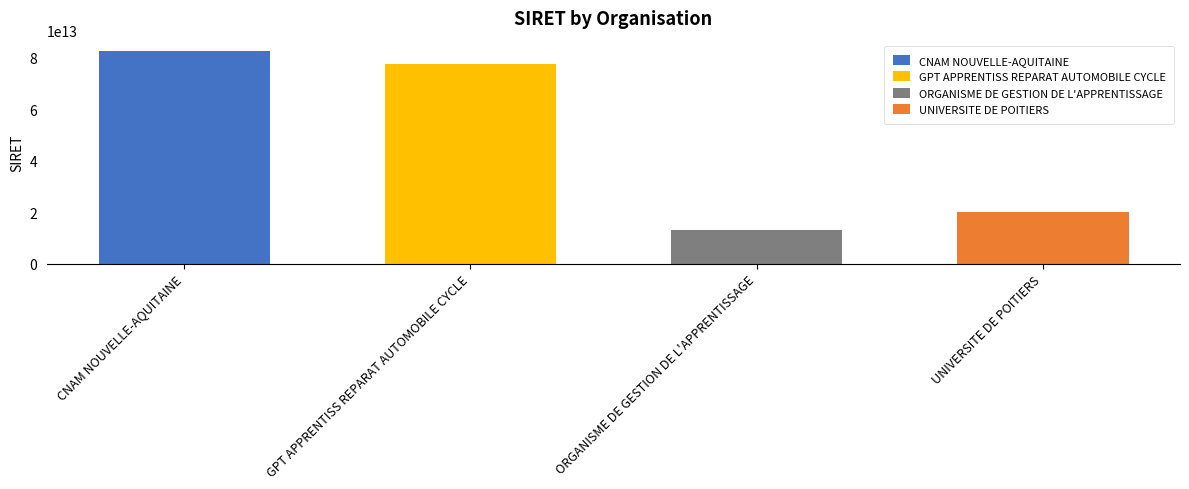

What is the difference between the values at UNIVERSITE DE POITIERS and GPT APPRENTISS REPARAT AUTOMOBILE CYCLE?

57707954799658